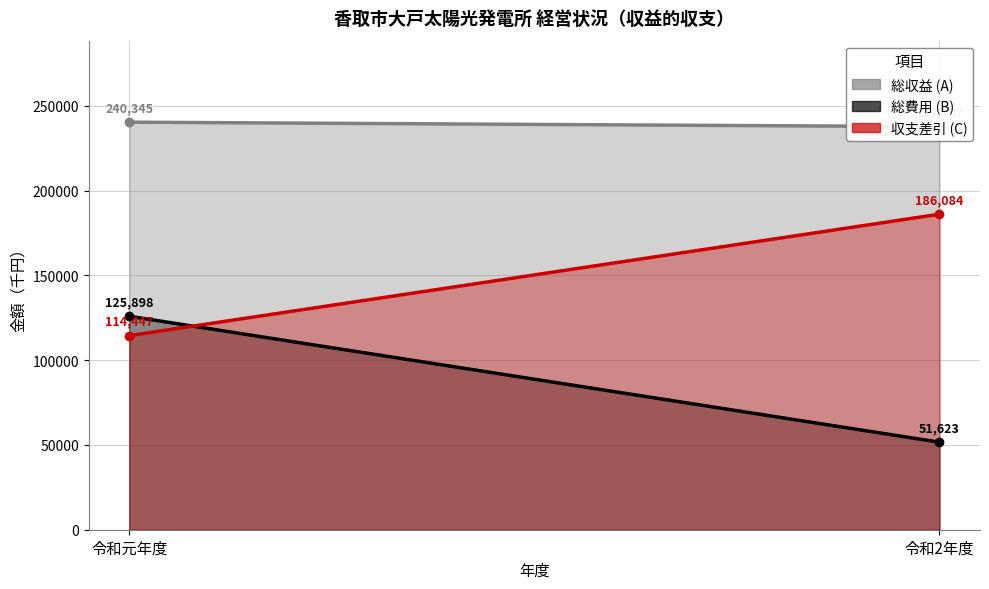

The 収支差引 (C) series shows 106310 at 令和2年度. True or false?

False